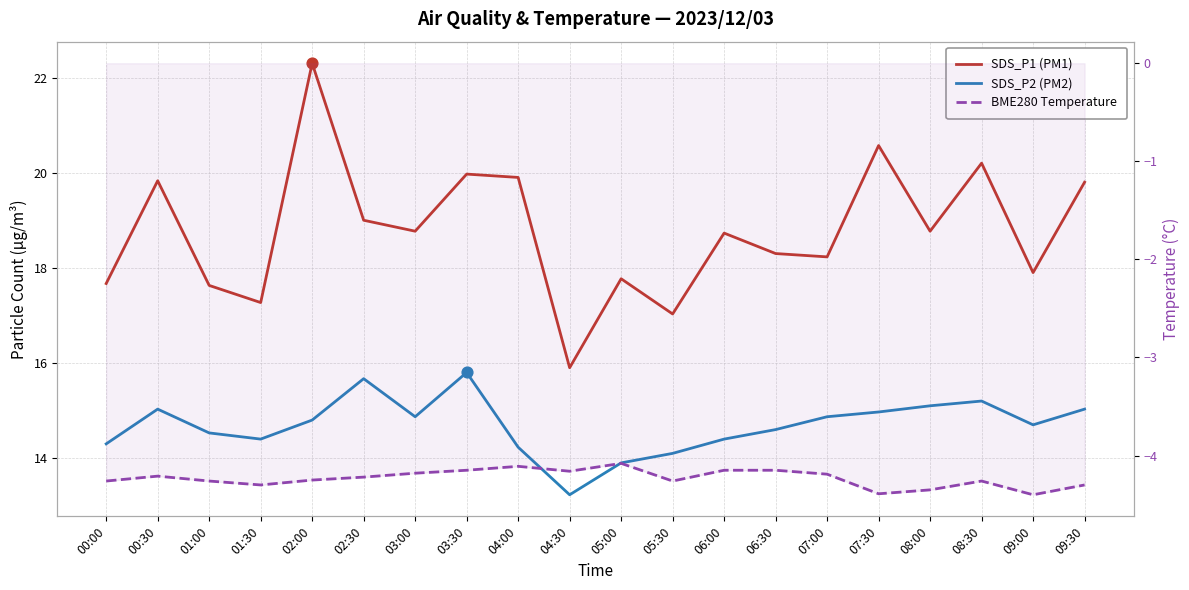

Which series has the largest total across all categories?

SDS_P1 (PM1)